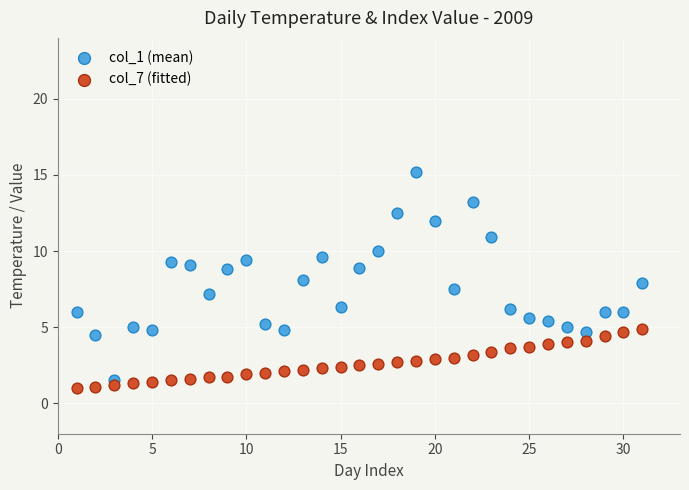

Which series has the largest Y range (max minus min)?

col_1 (mean)